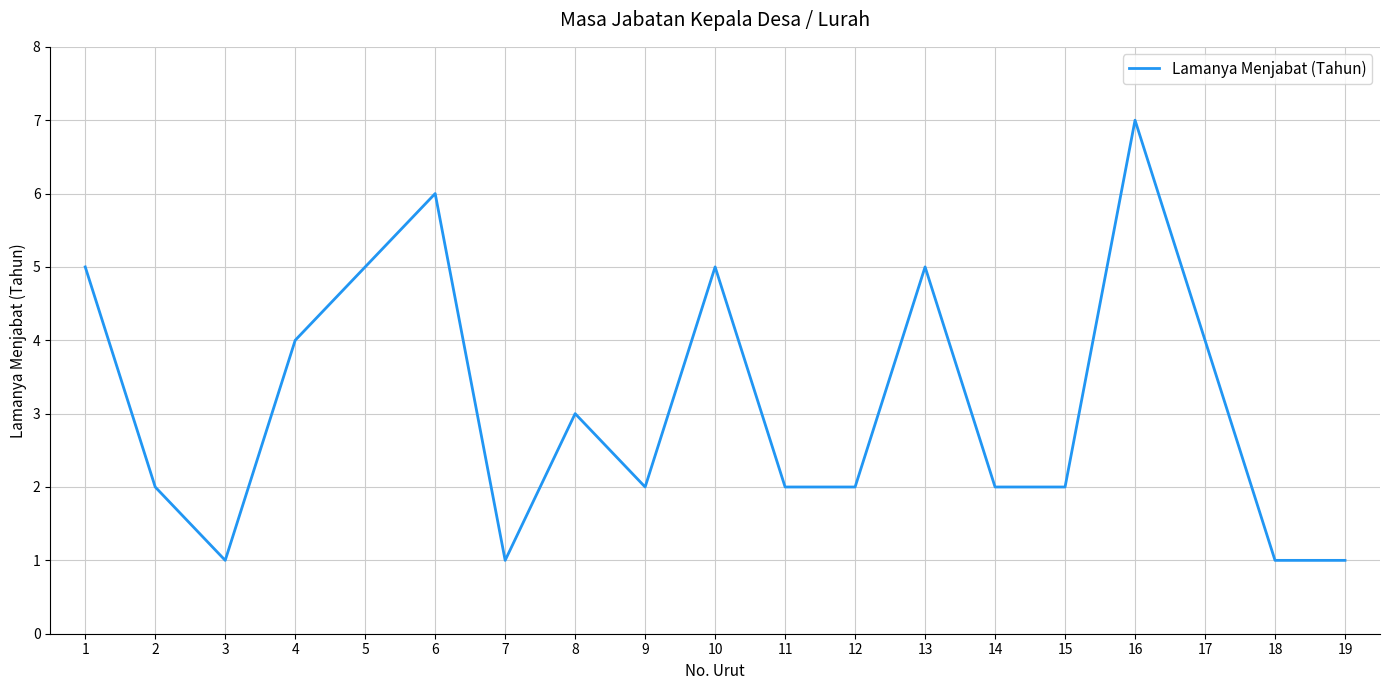

What is the difference between the maximum and minimum values?

6